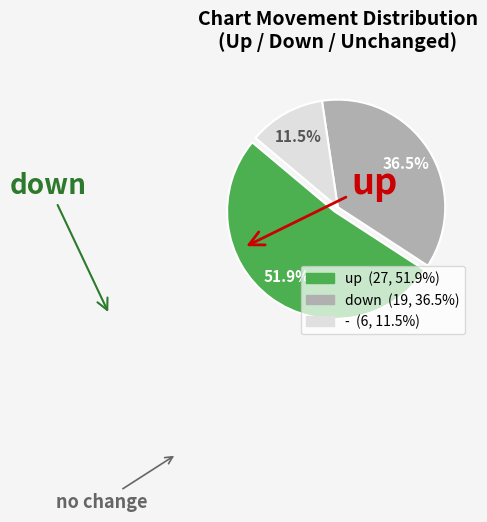

Does any single category account for the majority?

Yes